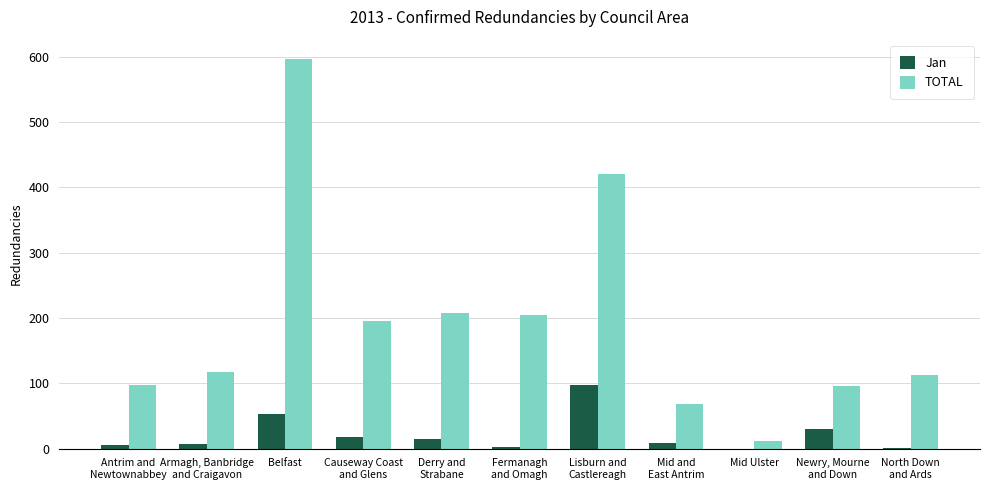

At which category is the sum across all series the highest?

Belfast